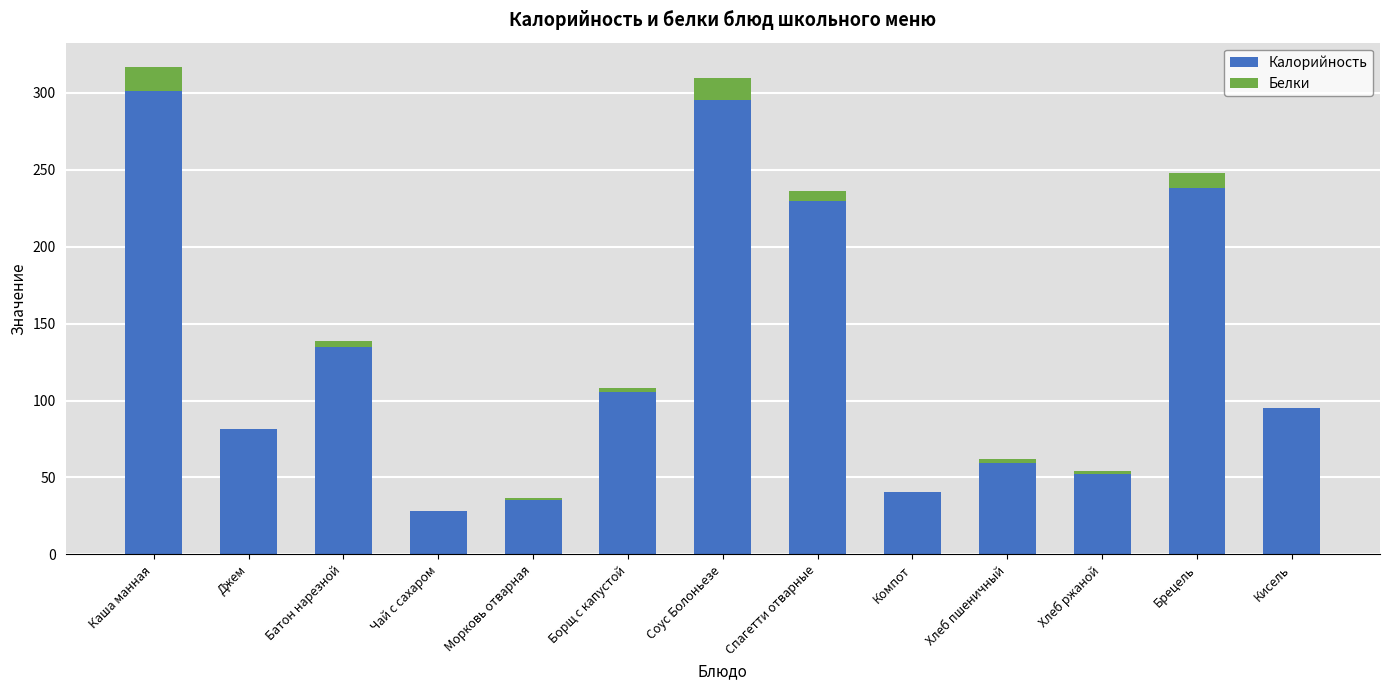

Is it true that Калорийность equals 238.3 at Брецель?

True